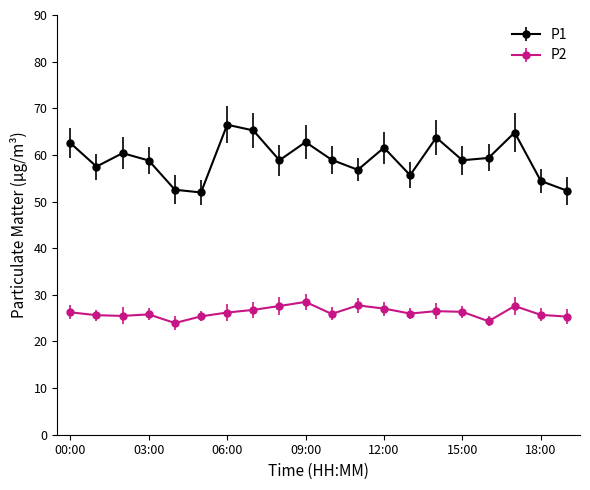

What is the value of the P1 point at the 17th from the left?

59.4